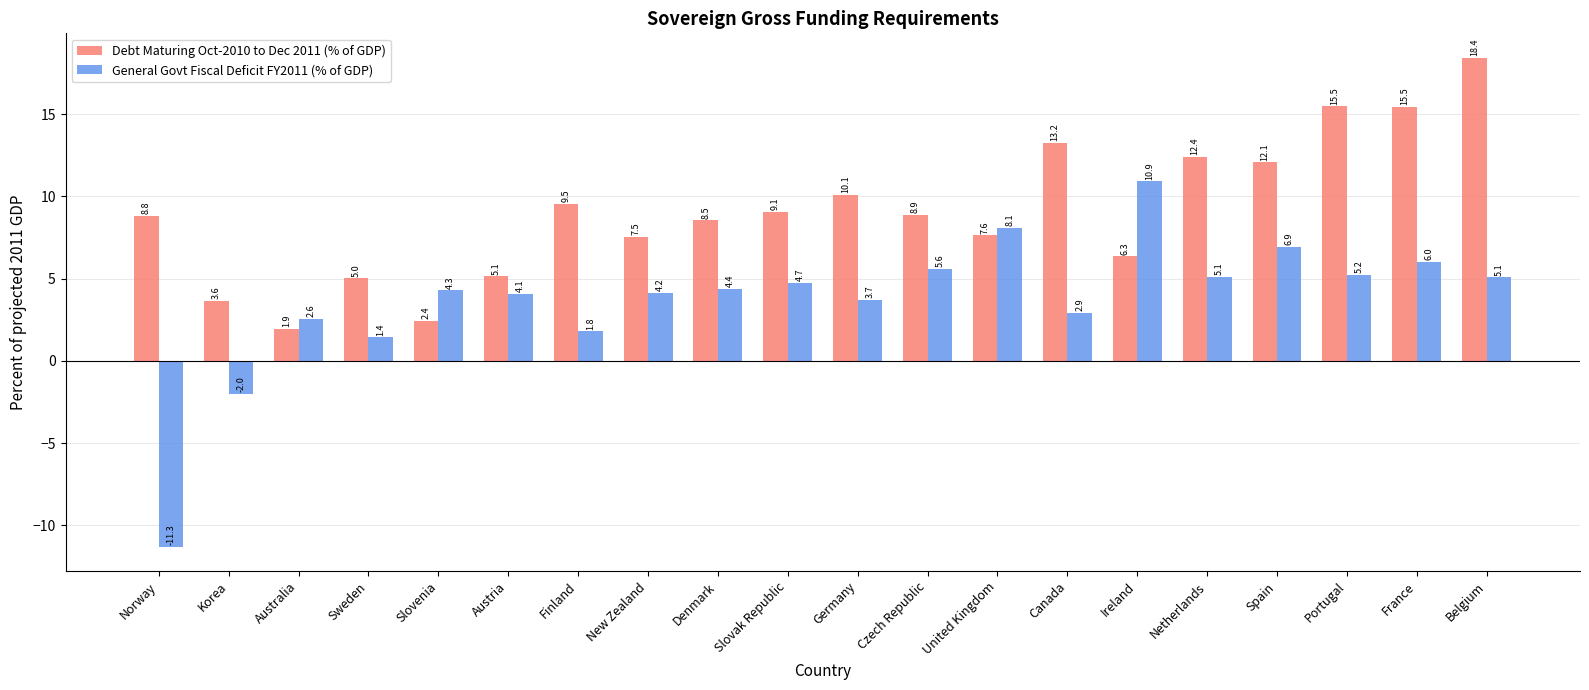

Is it true that General Govt Fiscal Deficit FY2011 (% of GDP) equals 6.6 at Denmark?

False